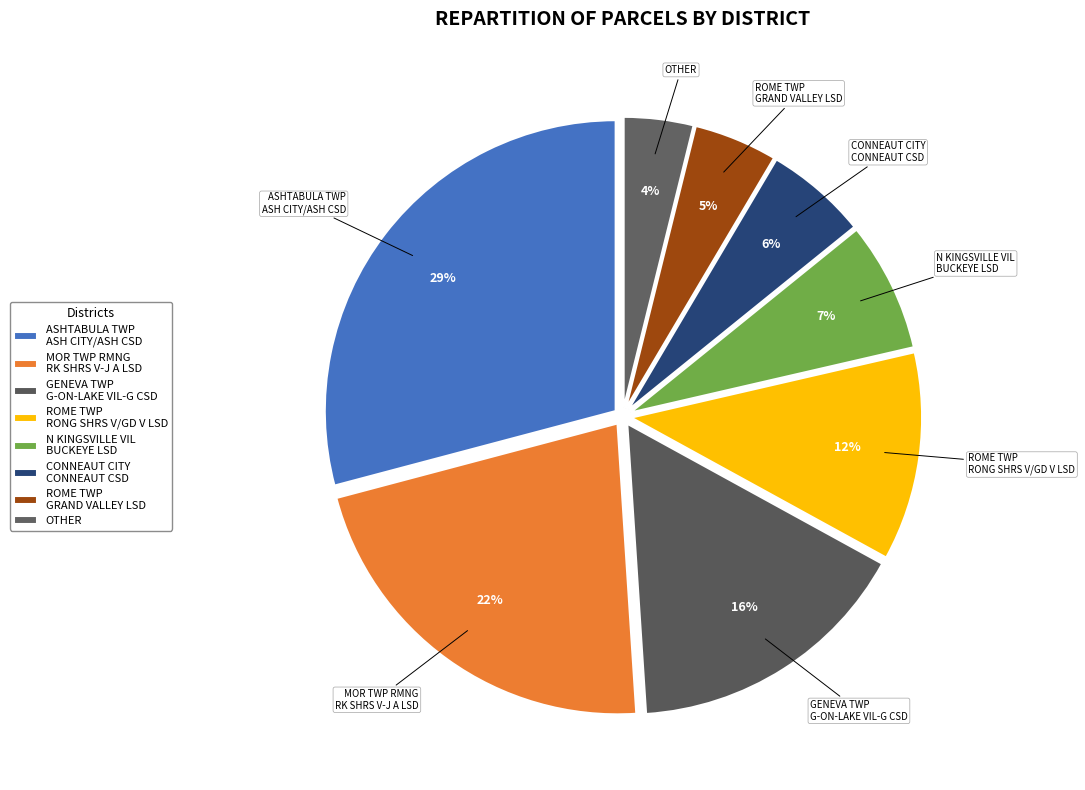

Is it true that GENEVA TWP G-ON-LAKE VIL-G CSD is 16% of the pie?

True